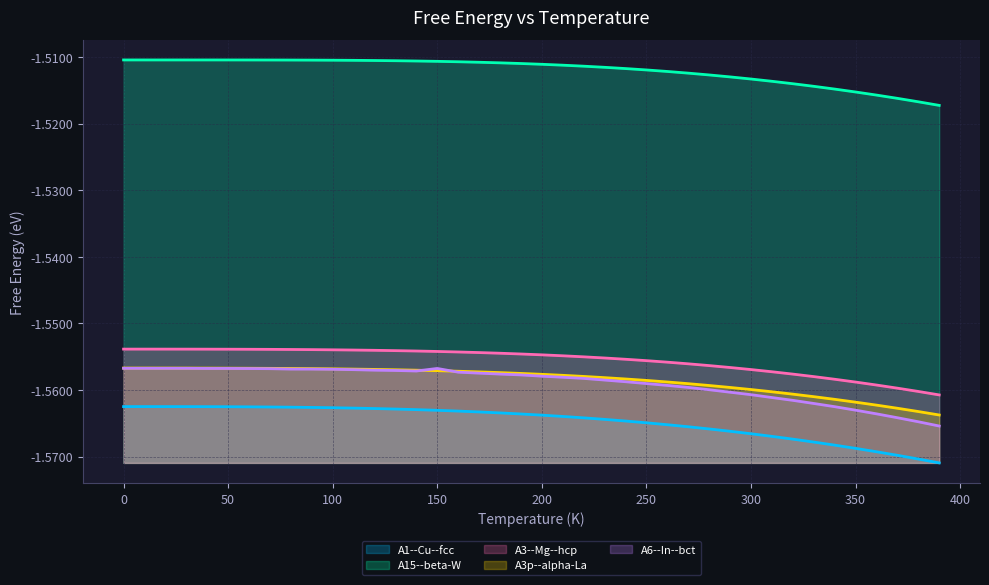

How many lines are shown in the chart?

5